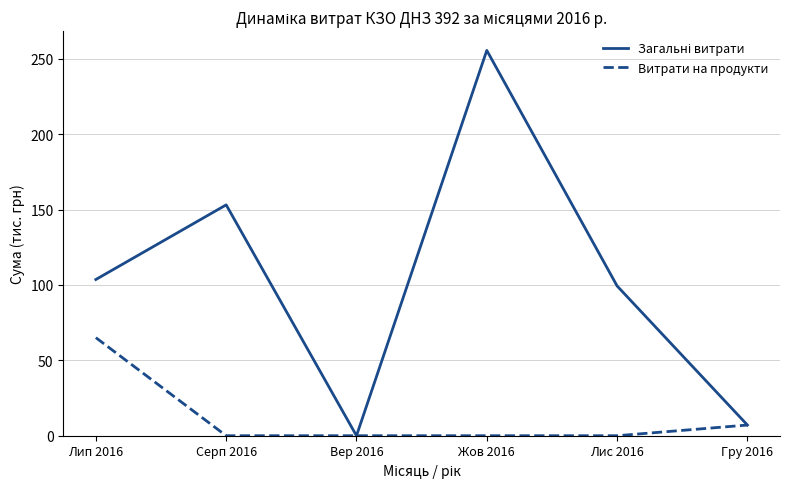

At which category does the chart reach its peak across all series?

Жов 2016